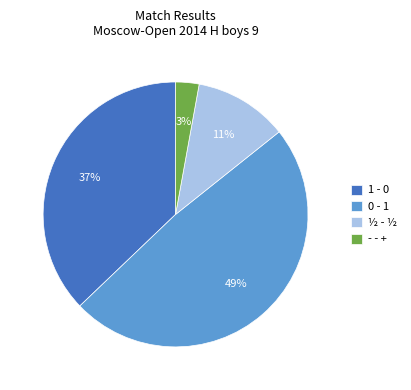

To the nearest percent, what is the difference between the largest and smallest slice percentages?

46%